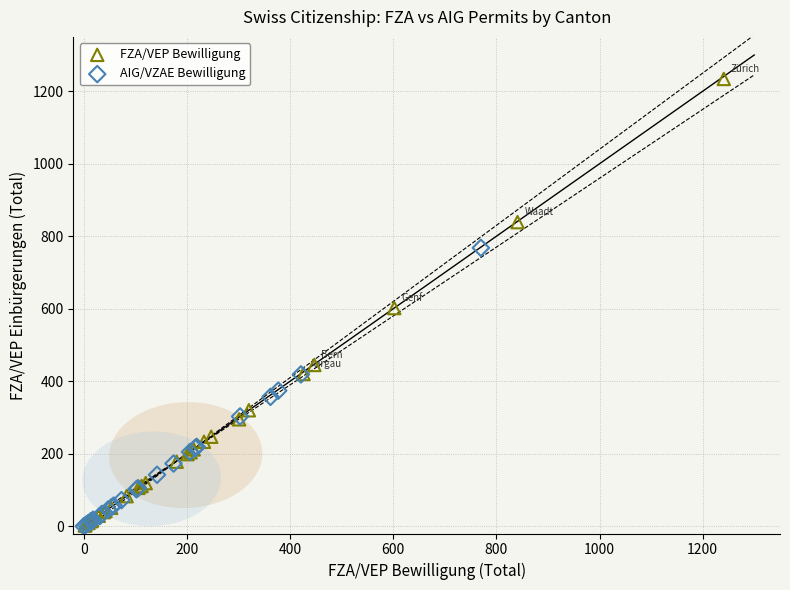

Which series has the largest Y range (max minus min)?

FZA/VEP Bewilligung